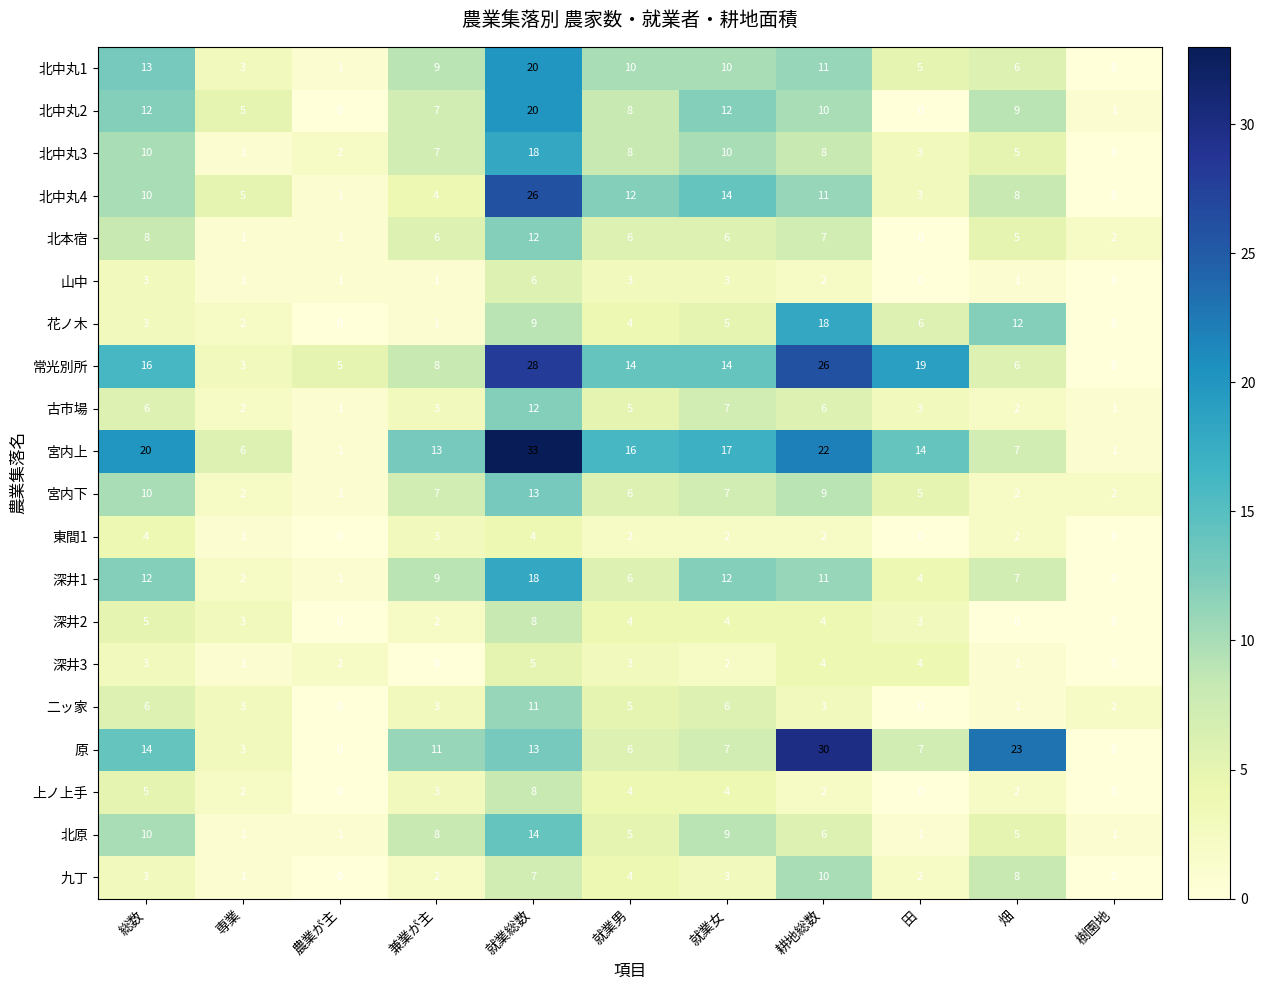

Which category has the highest value in the 深井1 series?

就業総数